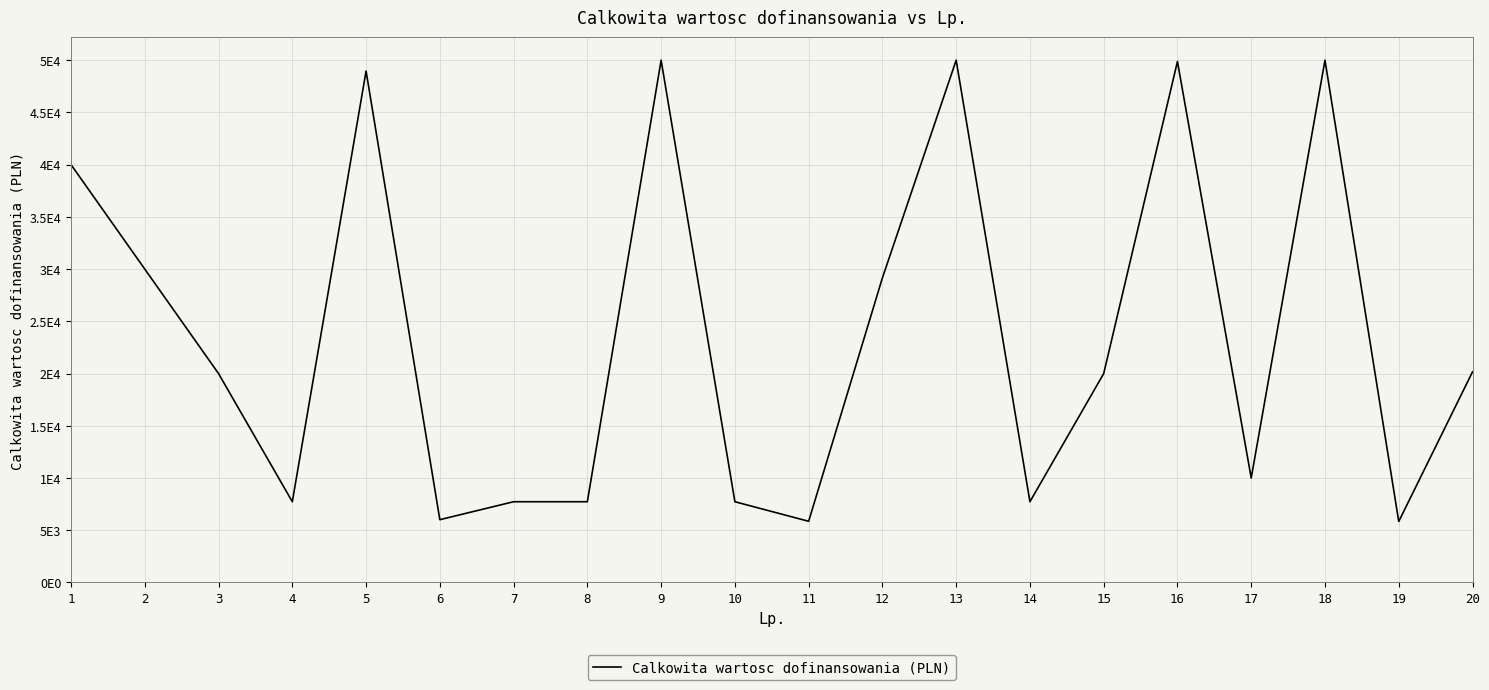

What is the difference between the values at 3 and 14?

12267.9